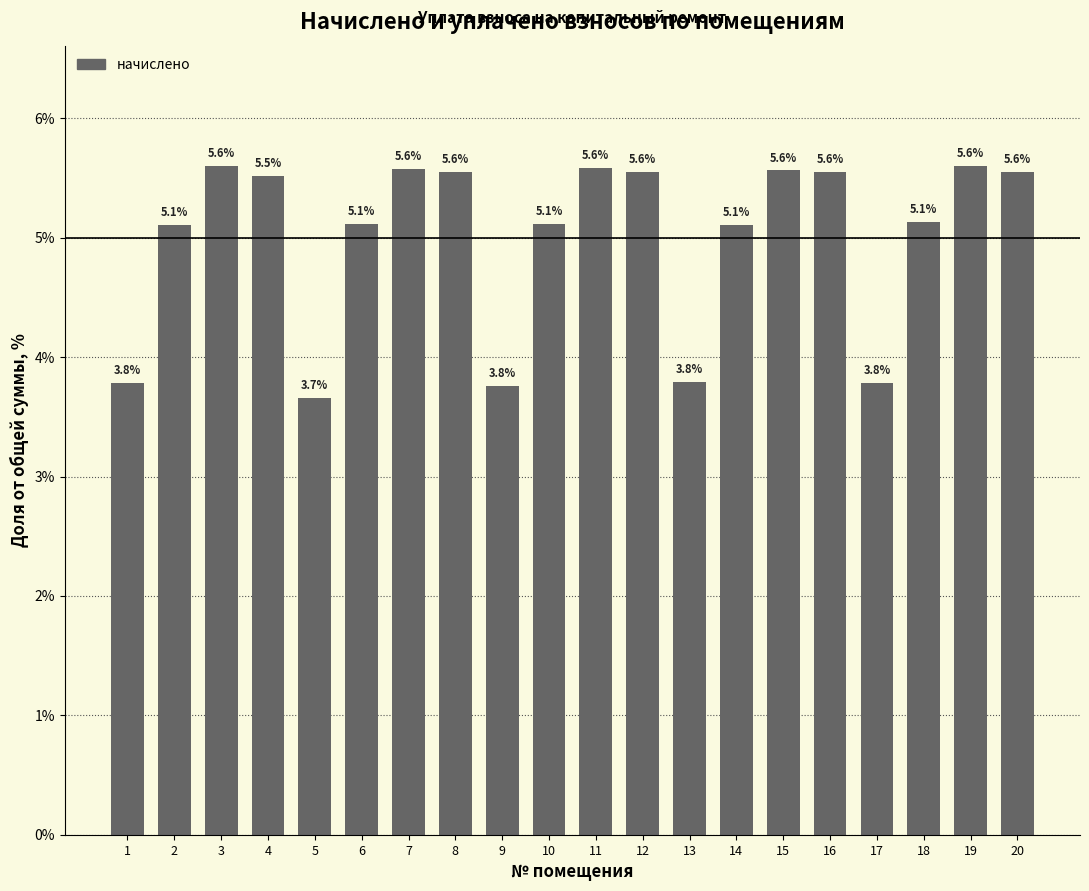

Count the number of categories in the chart.

20